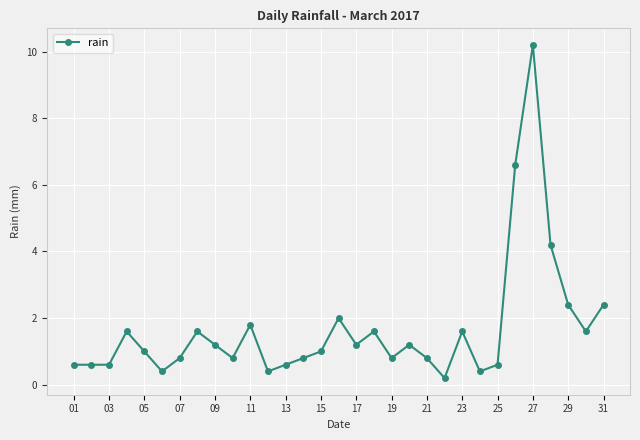

What is the maximum value shown in the chart?

10.2